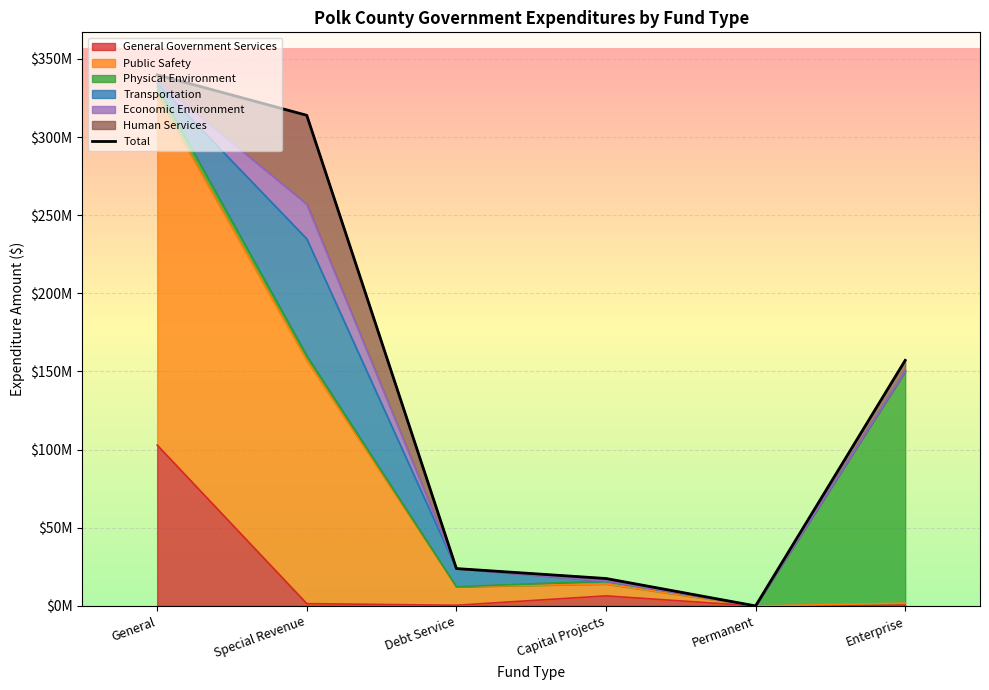

What position from the right is Capital Projects?

3